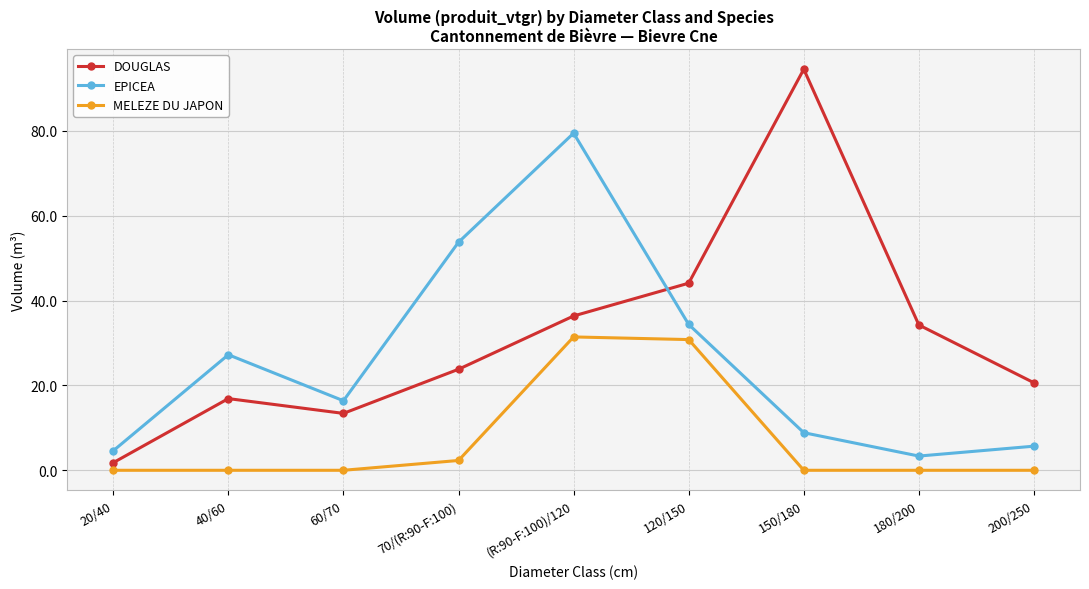

True or false: DOUGLAS has more than 2 points higher than both neighbors.

False